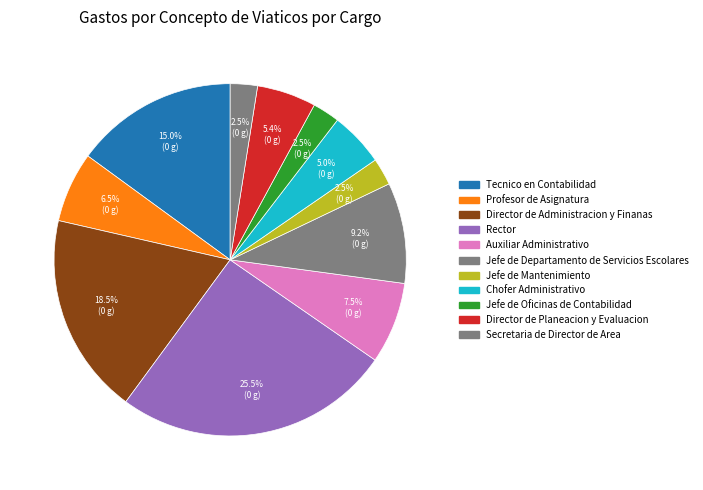

What is the total percentage of Chofer Administrativo and Auxiliar Administrativo?

12.5%